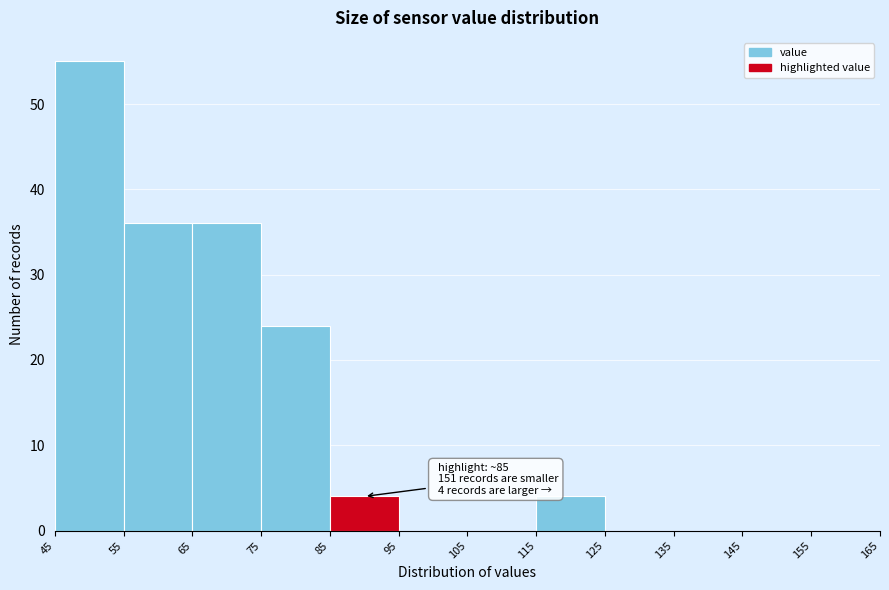

Which range on the x-axis has the tallest bar?

45 to 55